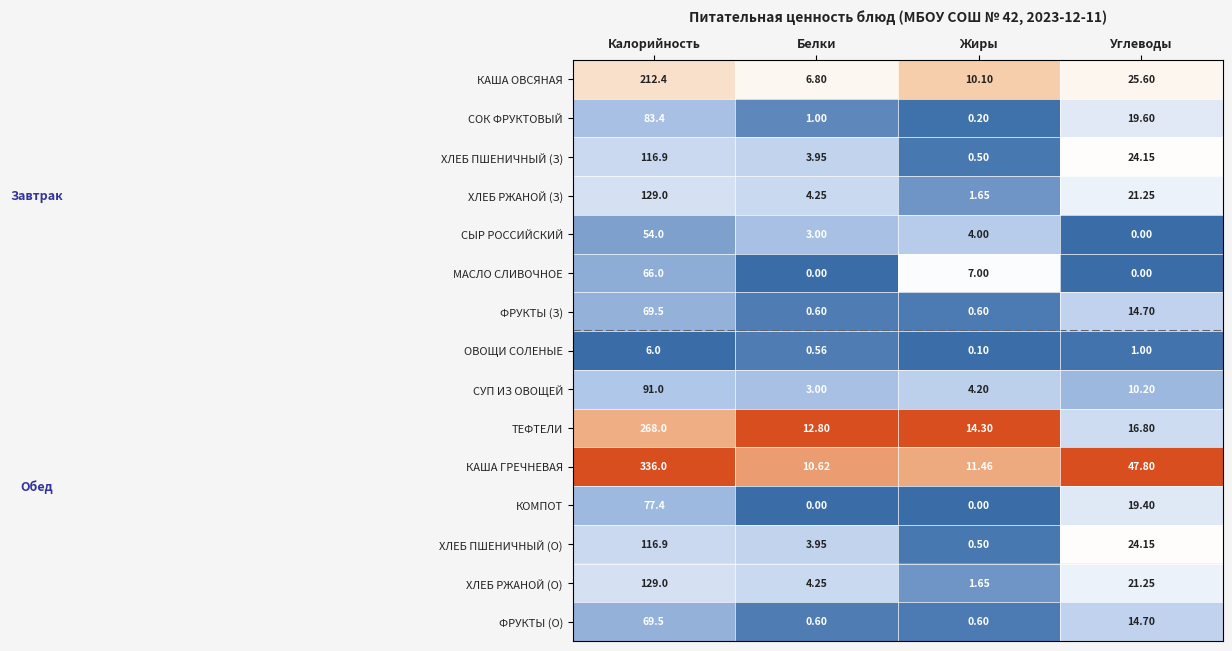

Which series changed the most between Белки and Жиры?

МАСЛО СЛИВОЧНОЕ